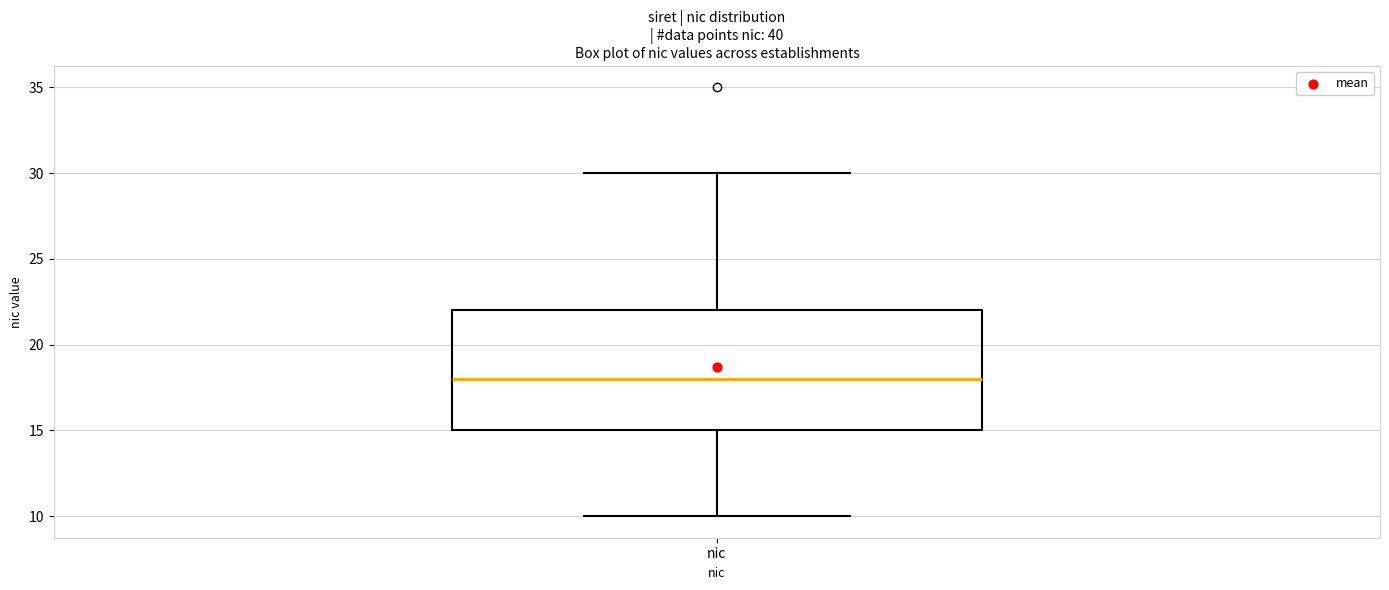

Read this box plot against the y-axis: the position of the median line, the range covered by the box, and the ends of both whiskers. The values are not printed on the chart, so give them approximately, as read against the axis.

median 18, box 15 to 22, whiskers 10 to 30